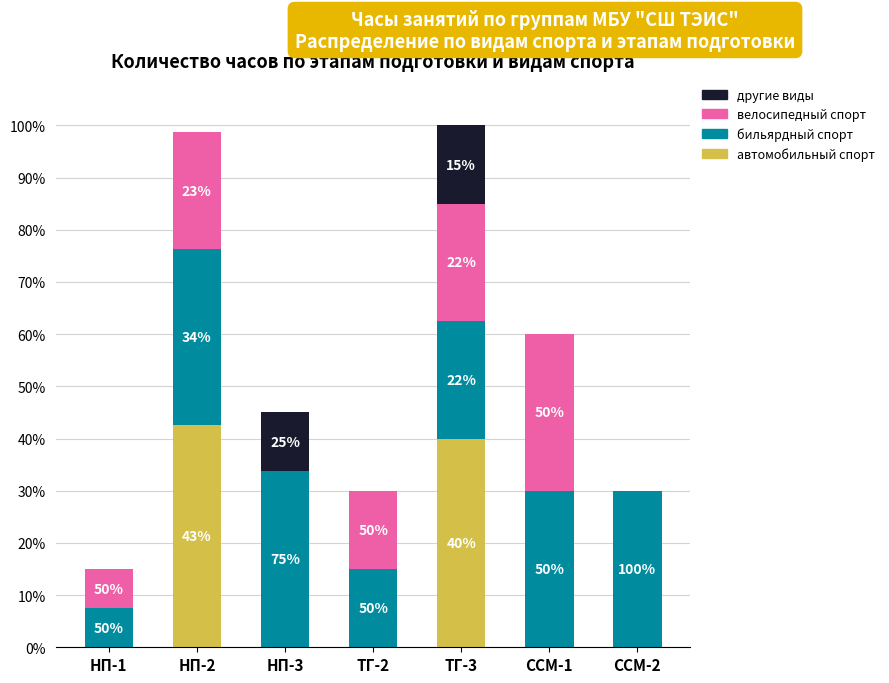

What are all the series names shown in the legend?

другие виды, велосипедный спорт, бильярдный спорт, автомобильный спорт